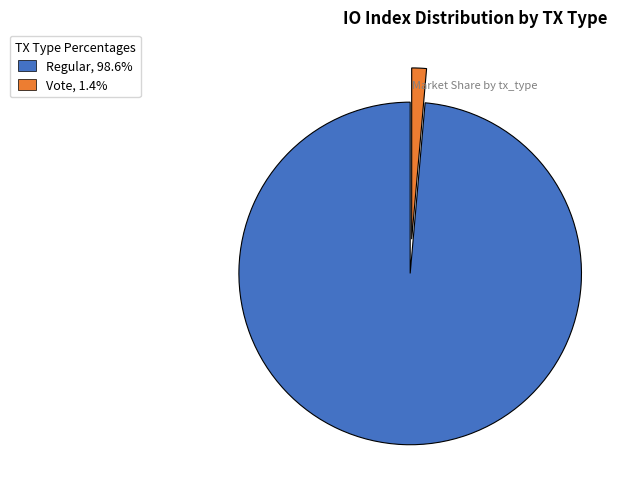

Is there a majority slice in this chart?

Yes